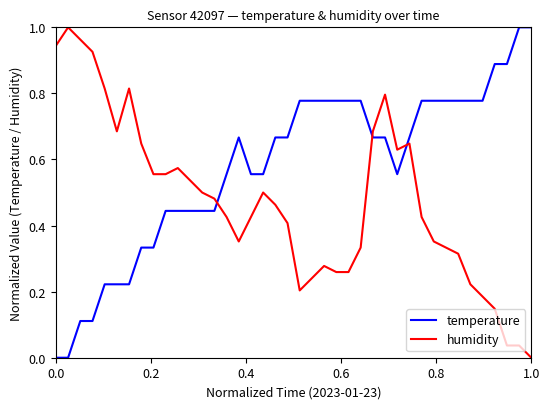

How many intersections are there between humidity and temperature?

3